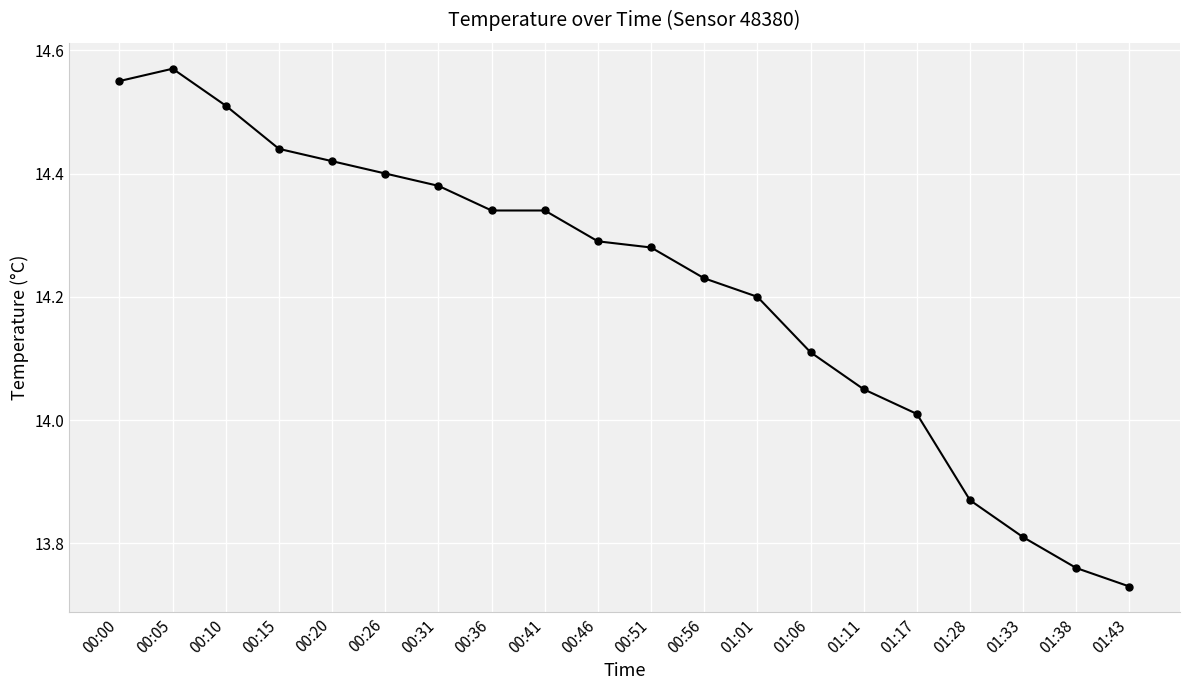

At which category does the chart reach its peak across all series?

00:05